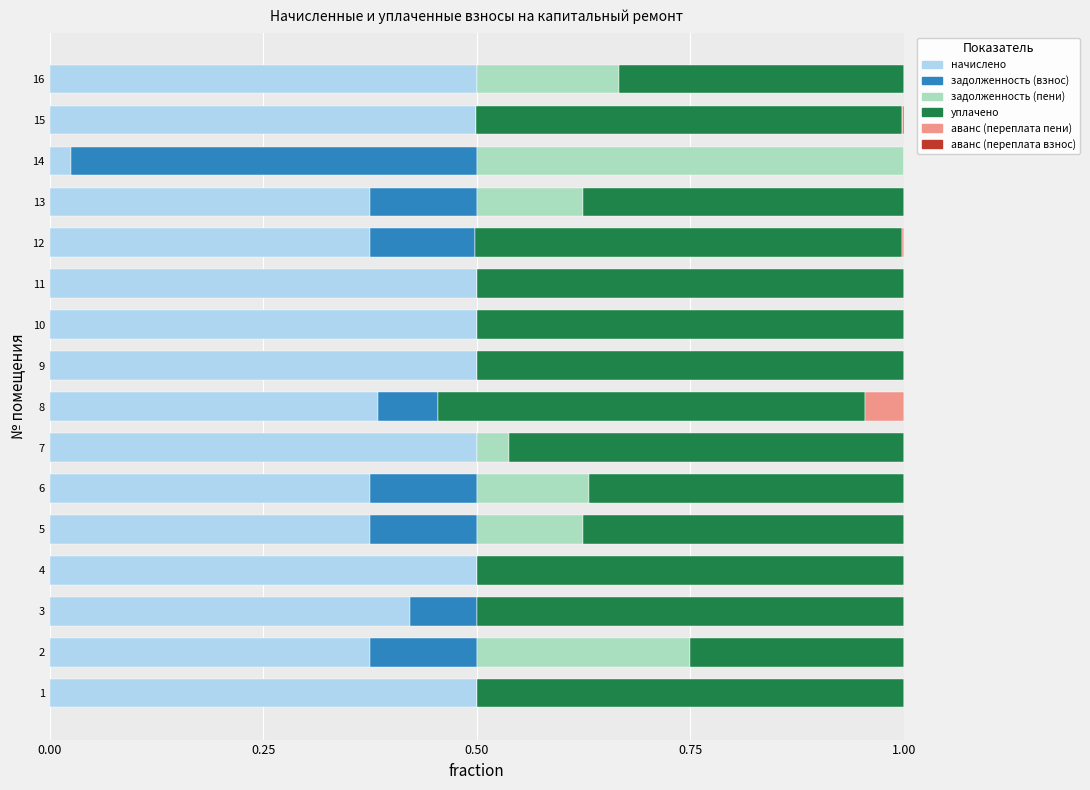

How many series are shown in this chart?

6